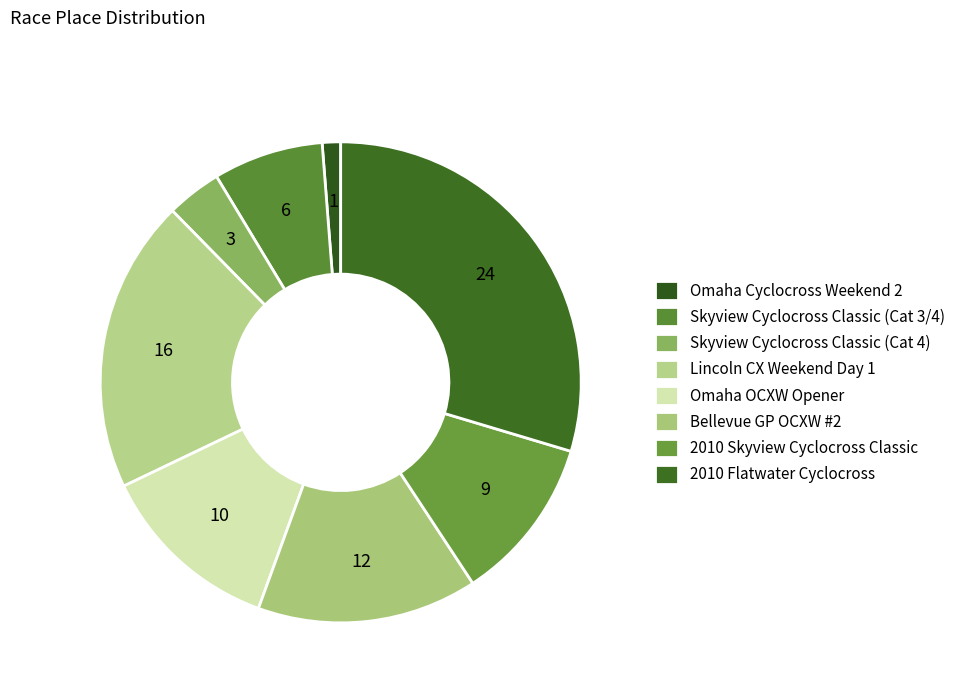

What is the total percentage of 2010 Flatwater Cyclocross and Lincoln CX Weekend Day 1?

49.4%